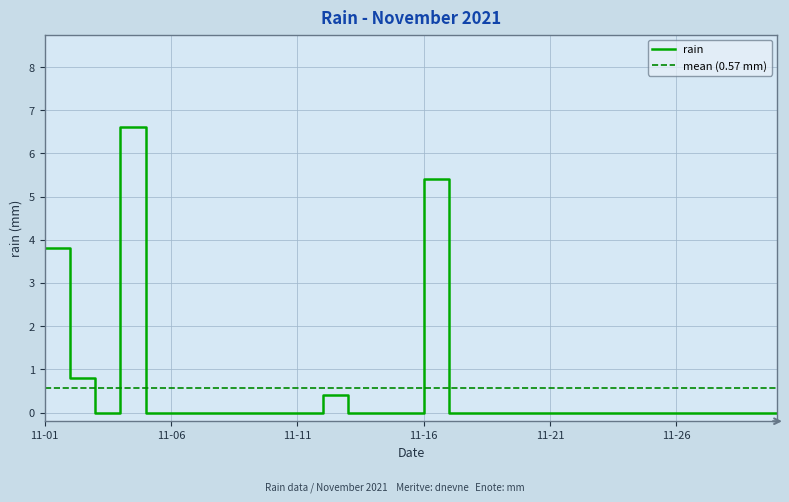

Where is rain nearest to the value 3?

11-01